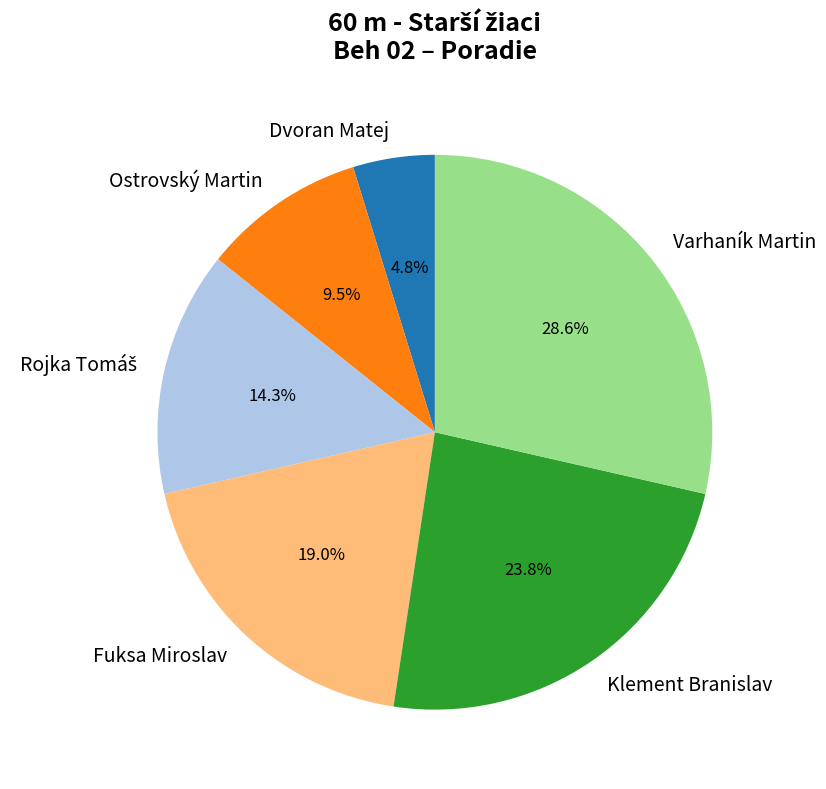

What is the ratio of the value at Dvoran Matej to the value at Klement Branislav?

0.2